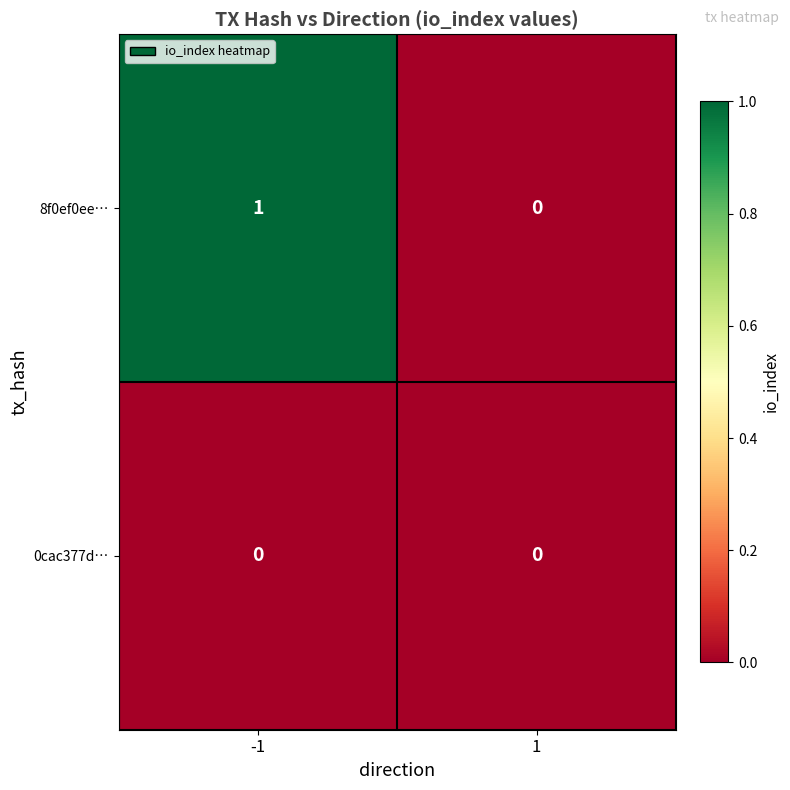

Rank the series by their maximum value, from highest to lowest.

8f0ef0ee…, 0cac377d…